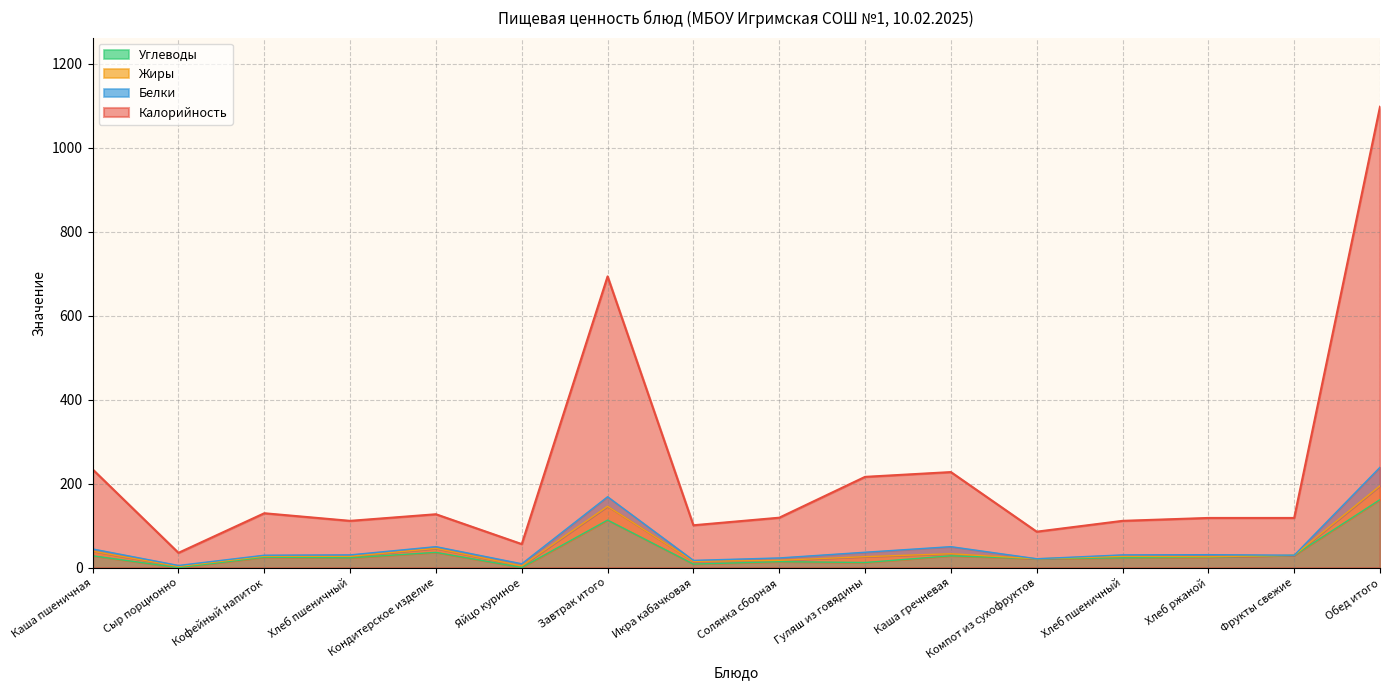

What is the label of the 13th point from the right?

Хлеб пшеничный